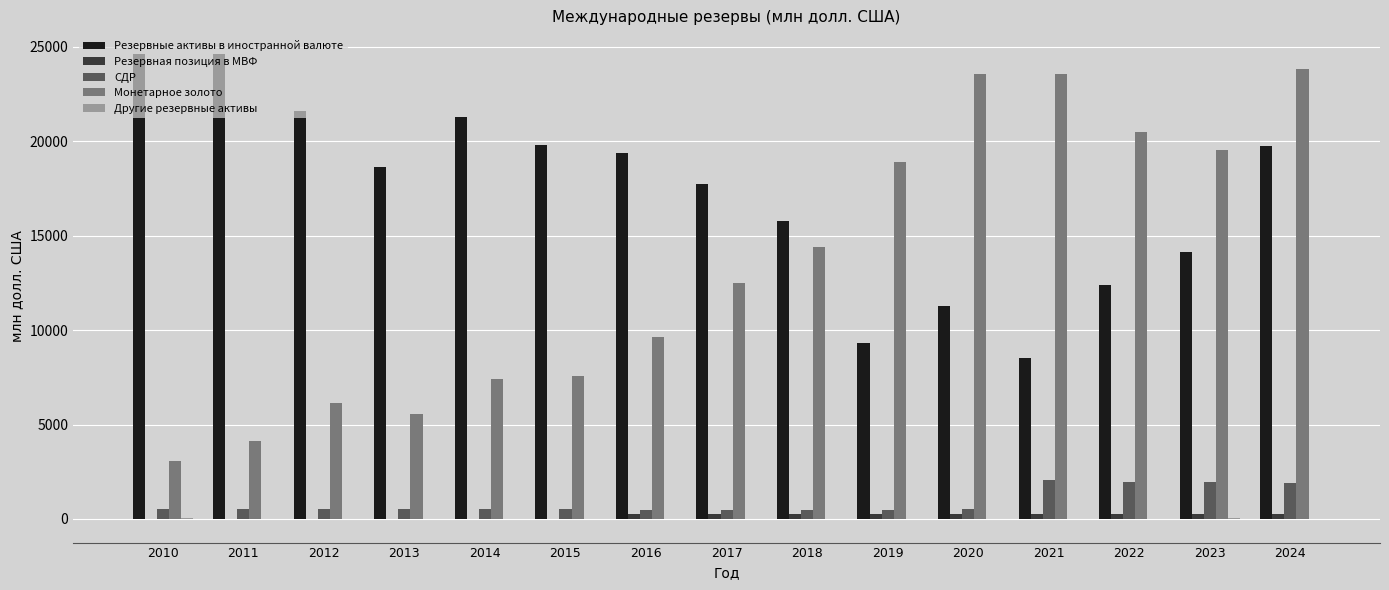

What is the highest value of the Резервные активы в иностранной валюте series?

24637.7